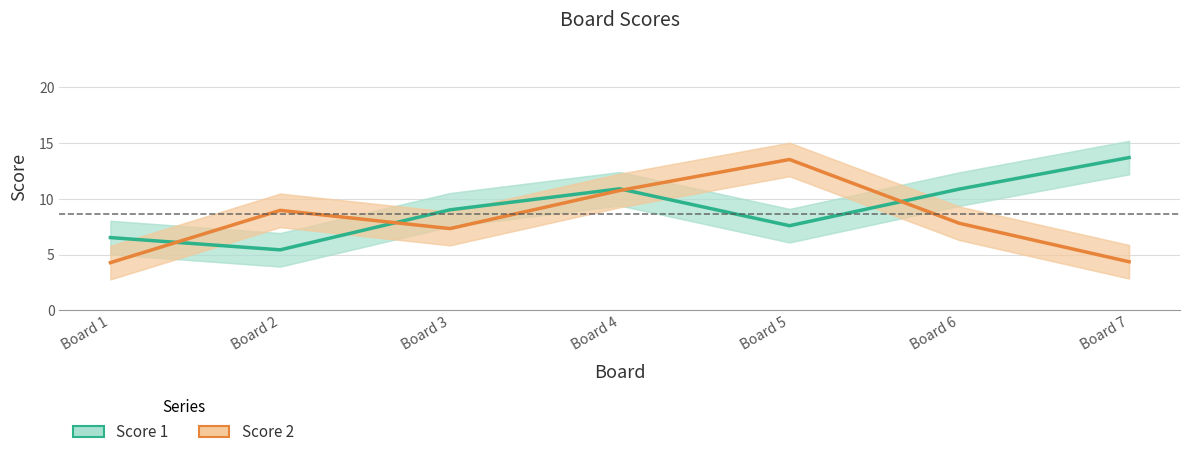

What is the lowest value of the Score 2 series?

4.3